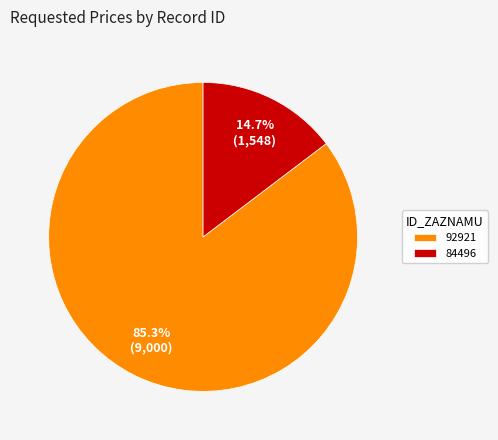

What is the largest slice in the pie chart?

92921